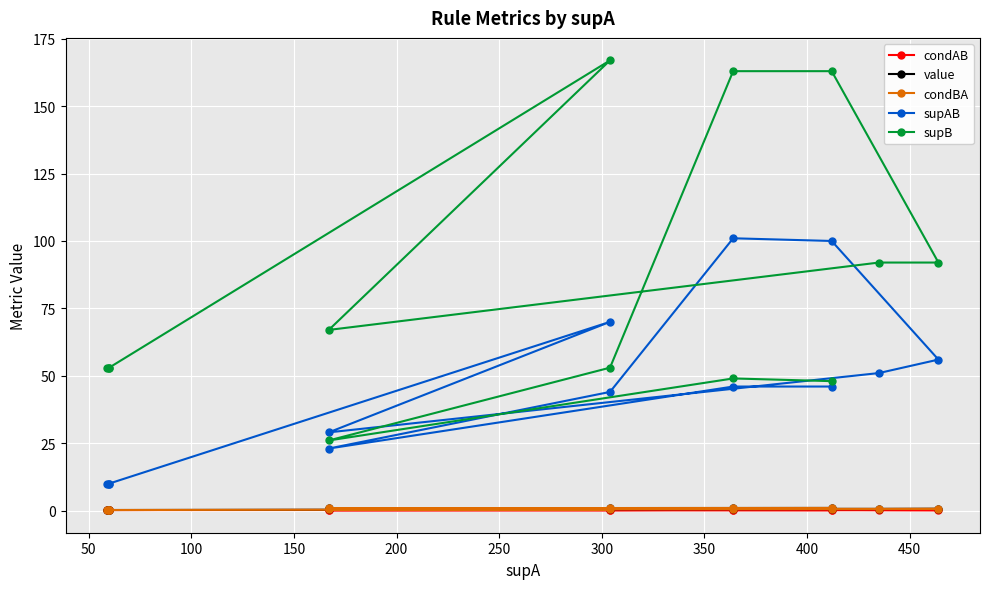

What is the minimum value for supB?

26.0